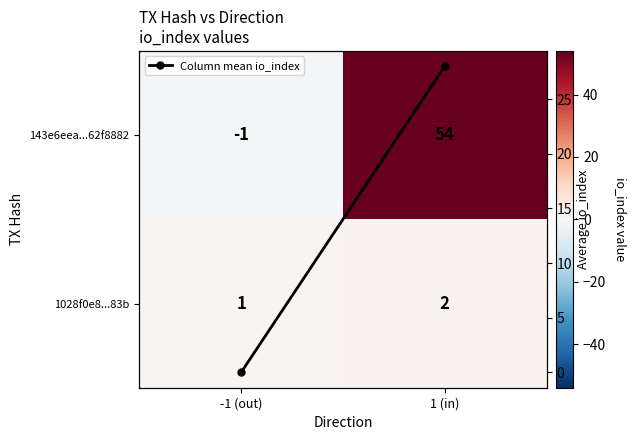

At which category is the sum across all series the highest?

1 (in)